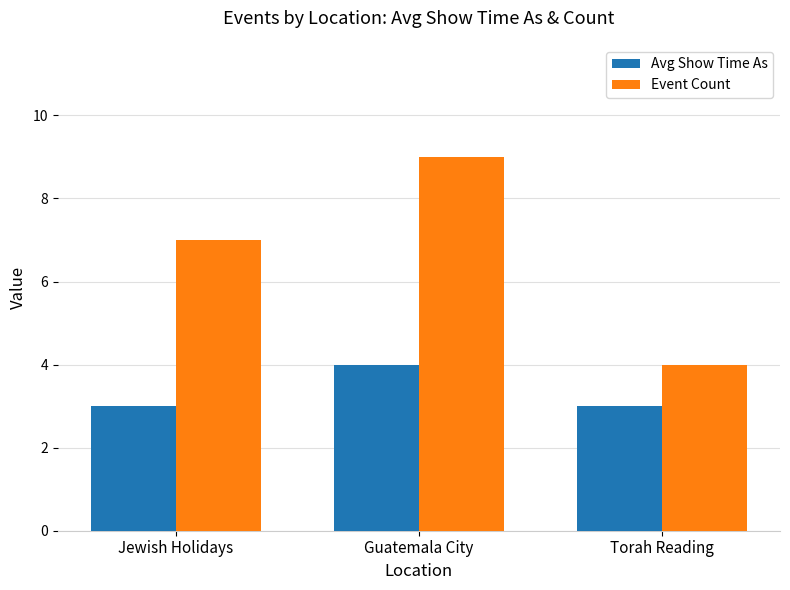

At how many categories does at least one series exceed 5?

2